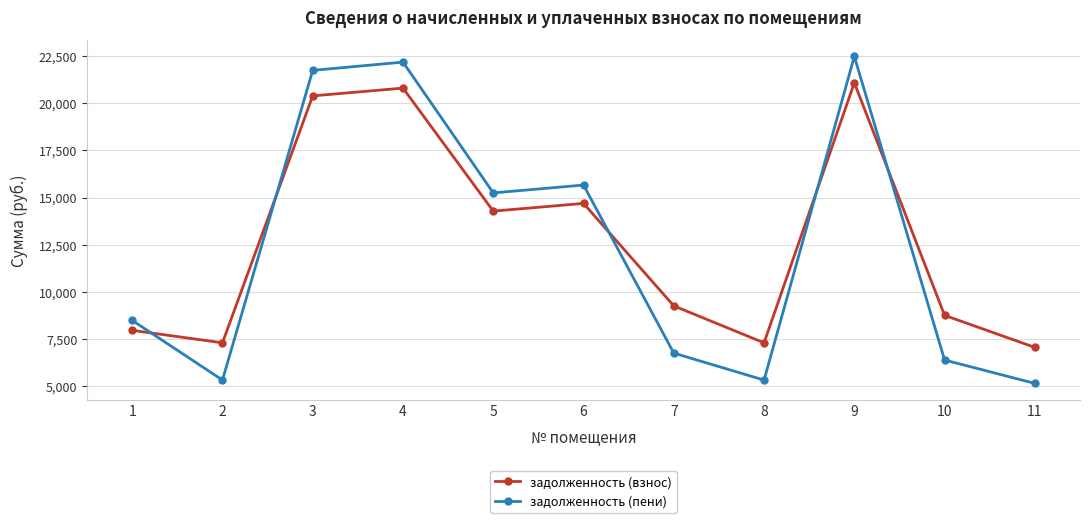

How many data points does each series have?

11